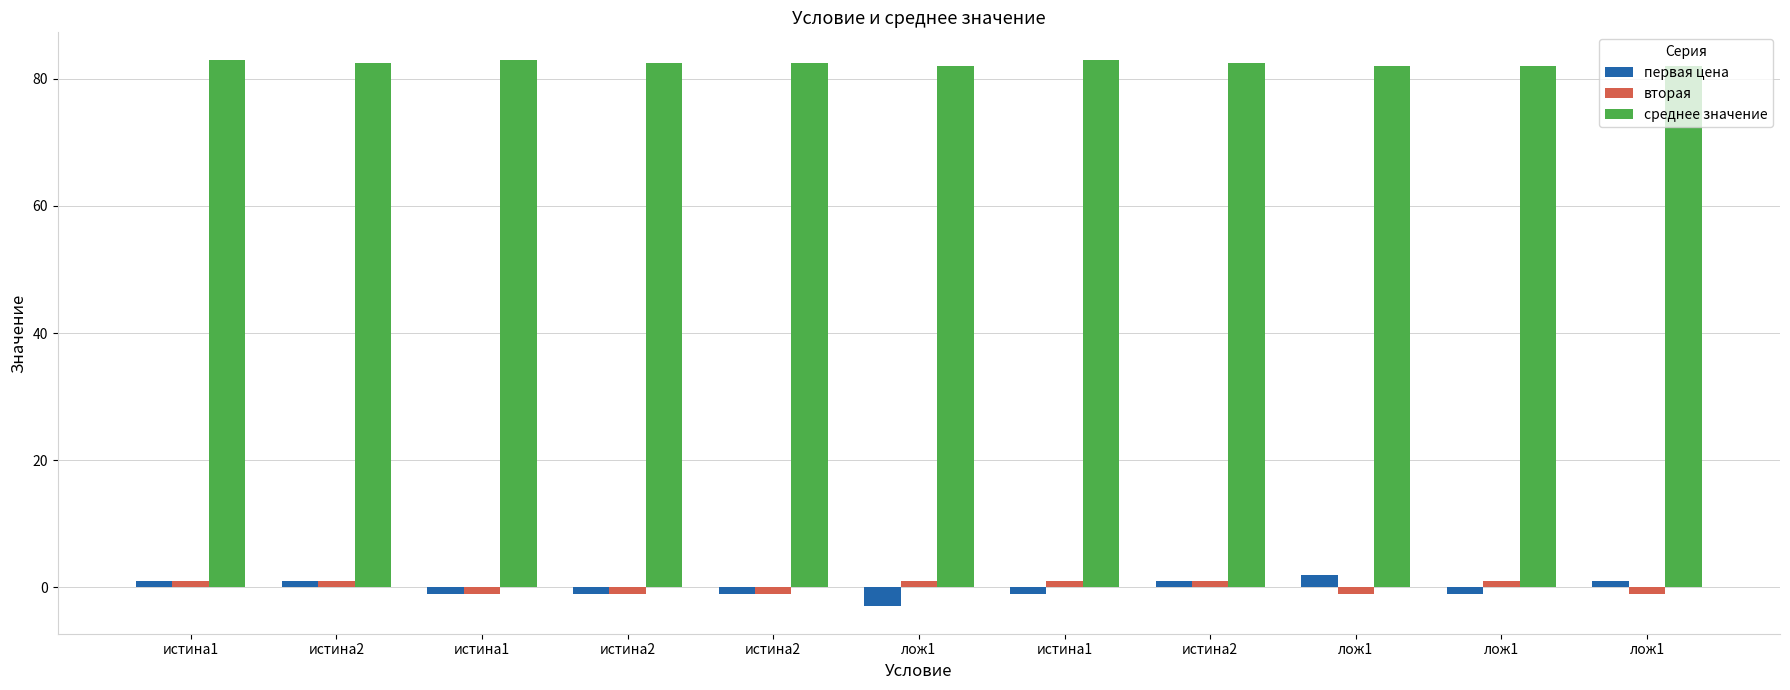

True or false: среднее значение has a value of 82.0 at лож1.

True